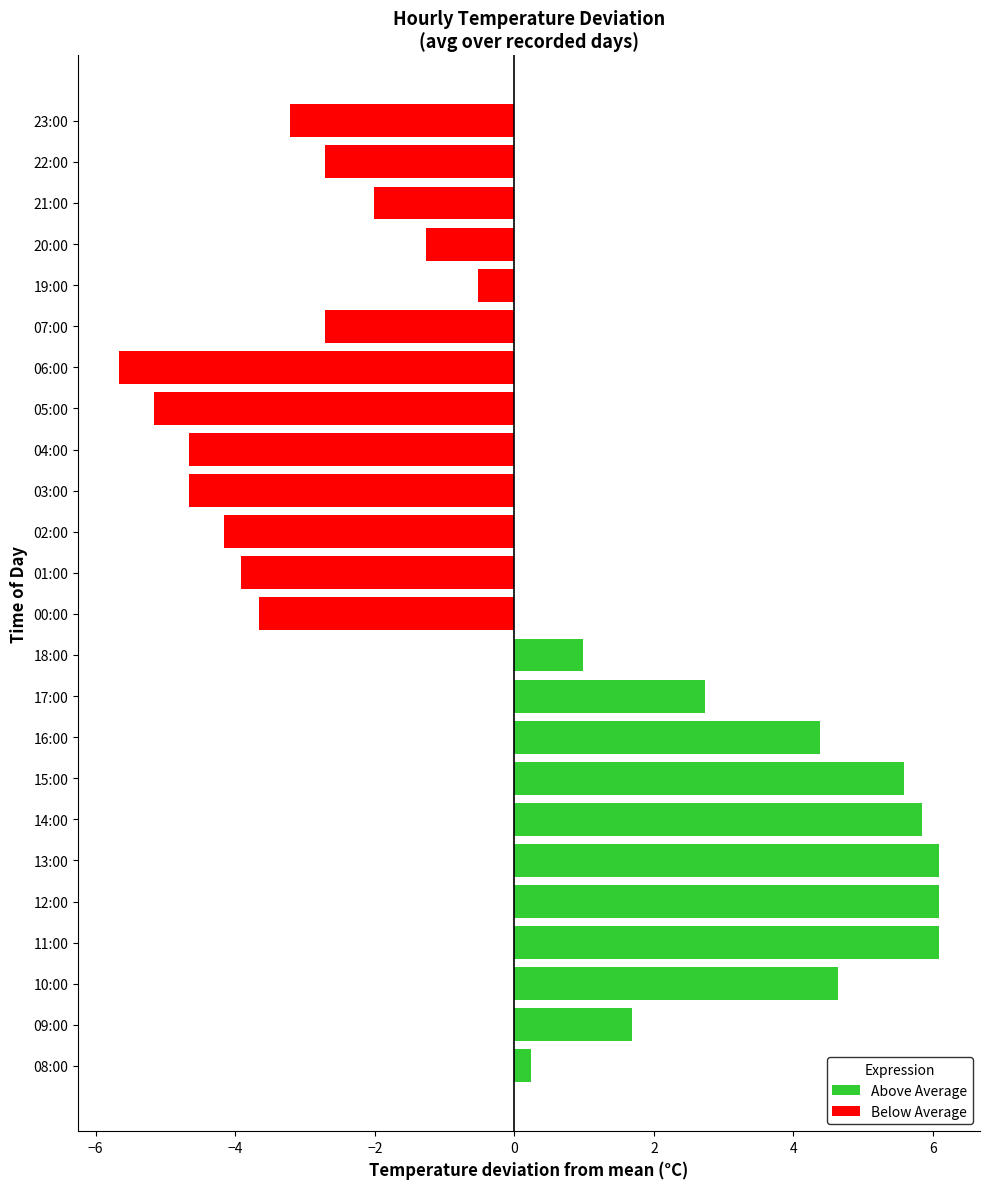

At which label is Above Average closest to 3?

17:00